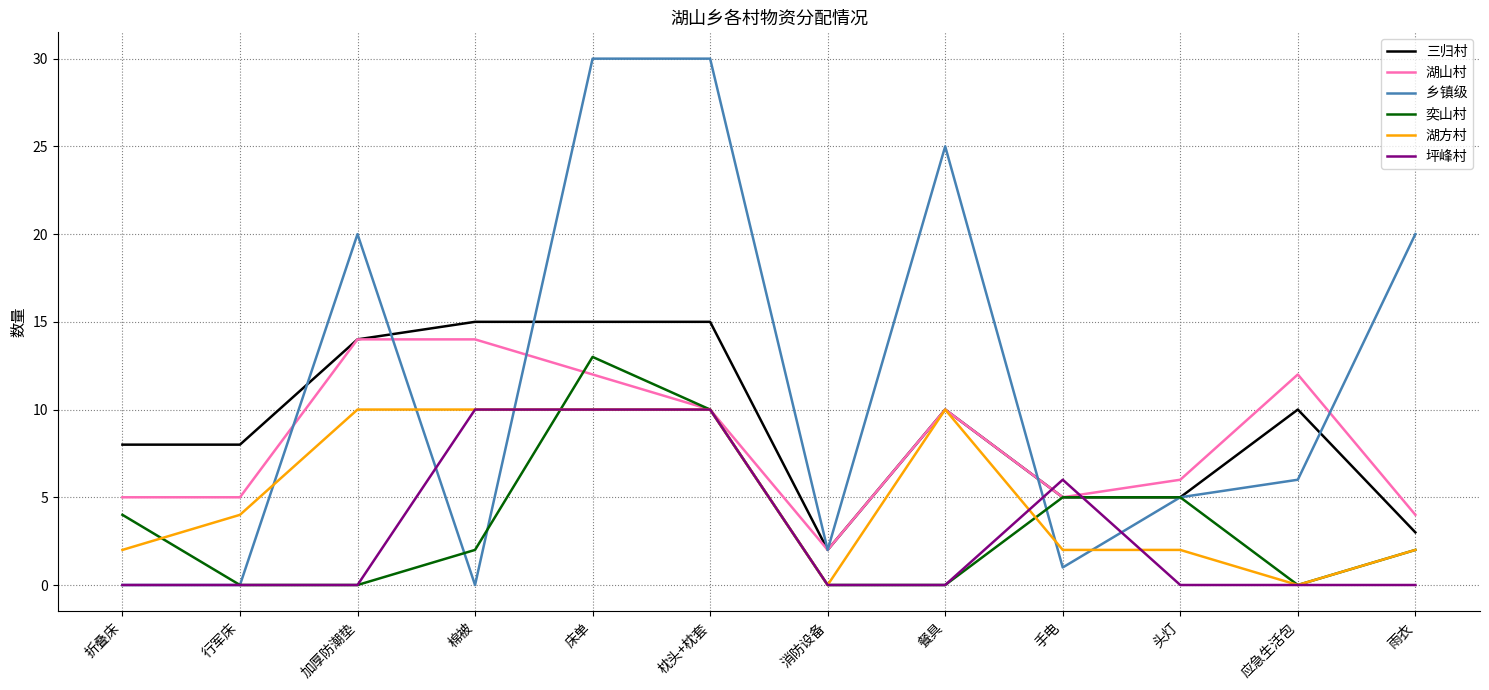

What is the approximate value of 乡镇级 at 加厚防潮垫?

20